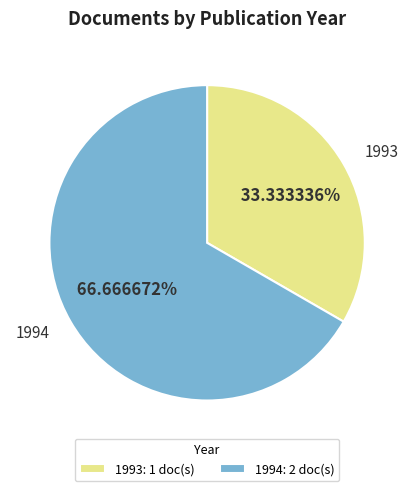

Combined, do 1994 and 1993 account for over 50%?

Yes